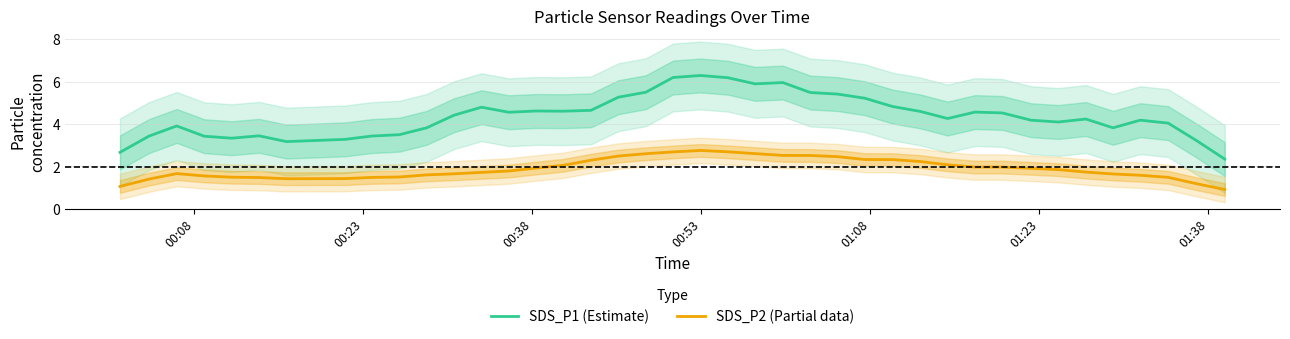

What is the lowest value of the SDS_P2 (Partial data) series?

0.9